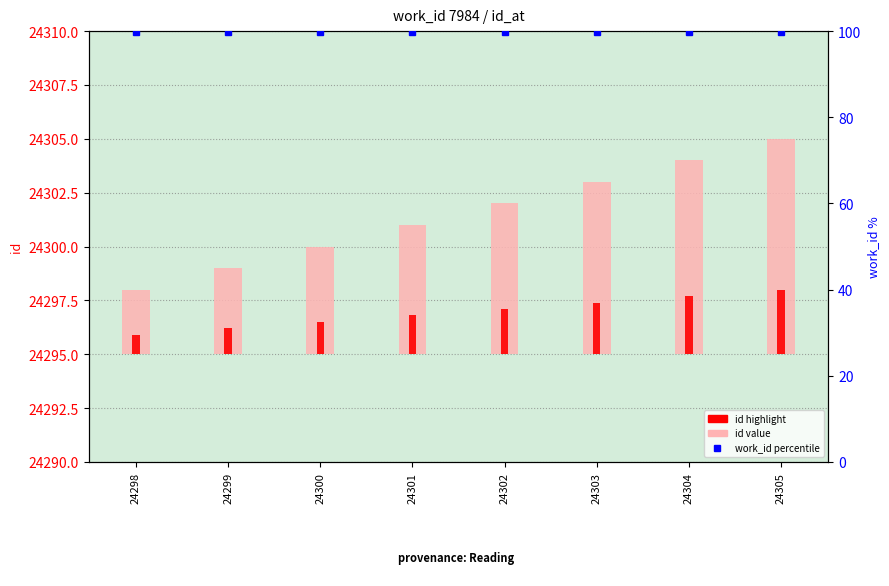

At which label does work_id (percentile) reach its peak?

24298